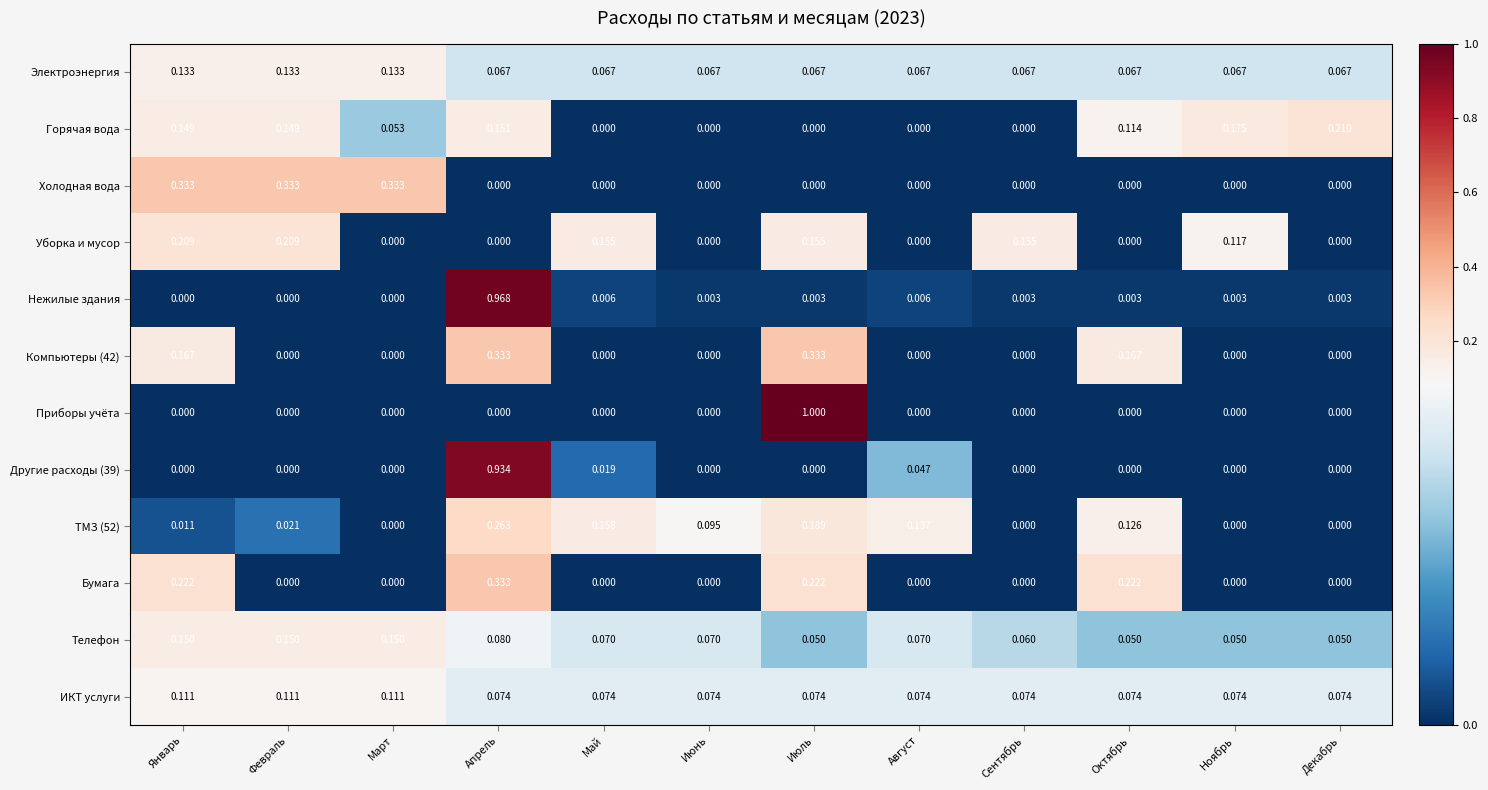

At which category is the sum across all series the highest?

Апрель